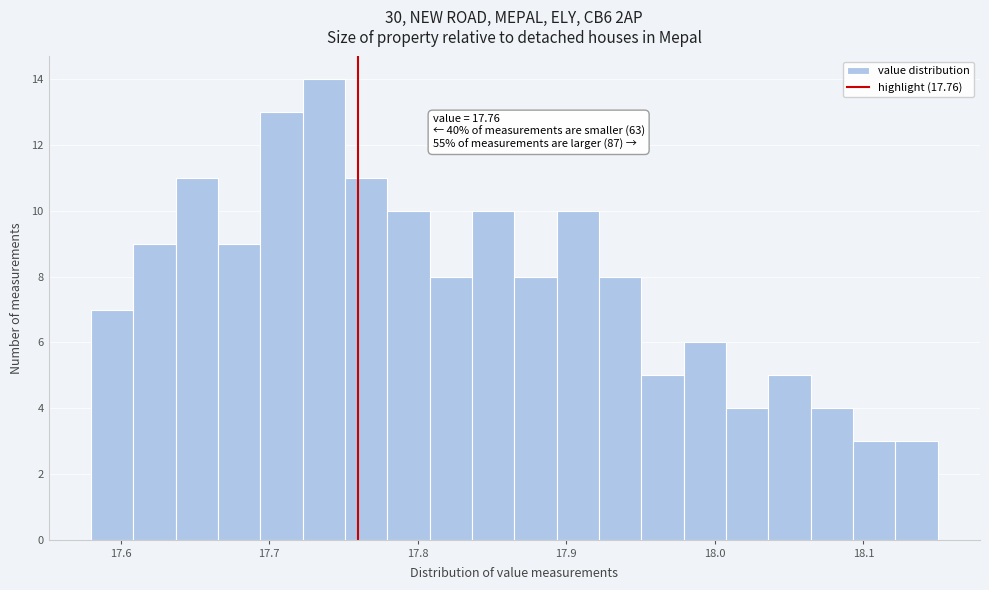

Around what value on the x-axis is the tallest bar? Give the approximate position of its centre, as read against the axis.

17.74